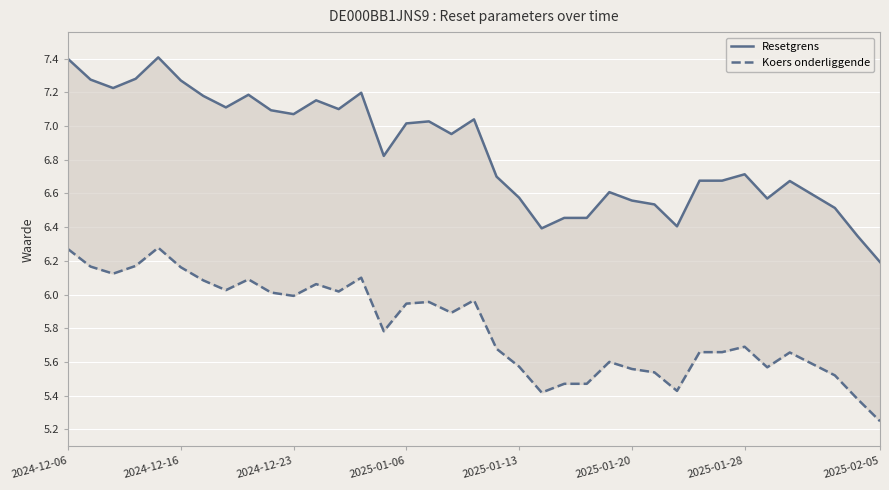

True or false: Koers onderliggende has more than 1 points higher than both neighbors.

True